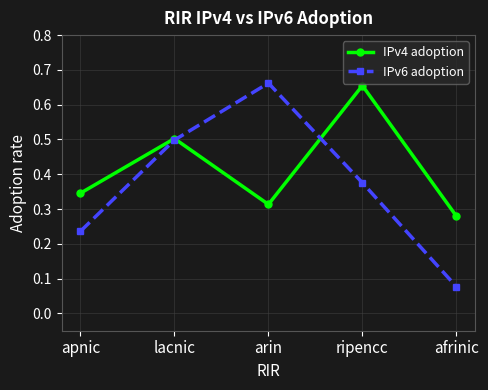

True or false: IPv6 adoption and IPv4 adoption cross at least once.

True